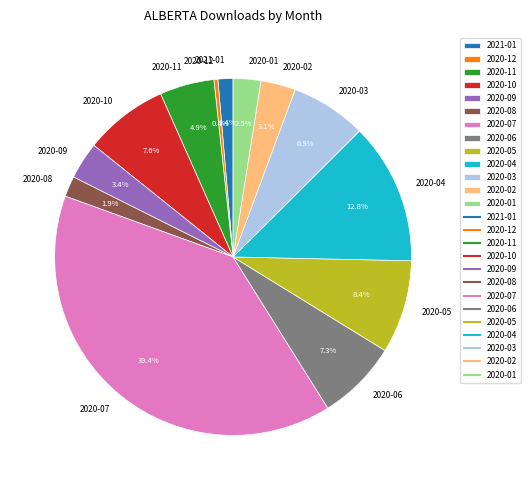

The 2021-01 slice represents 10% of the pie. True or false?

False